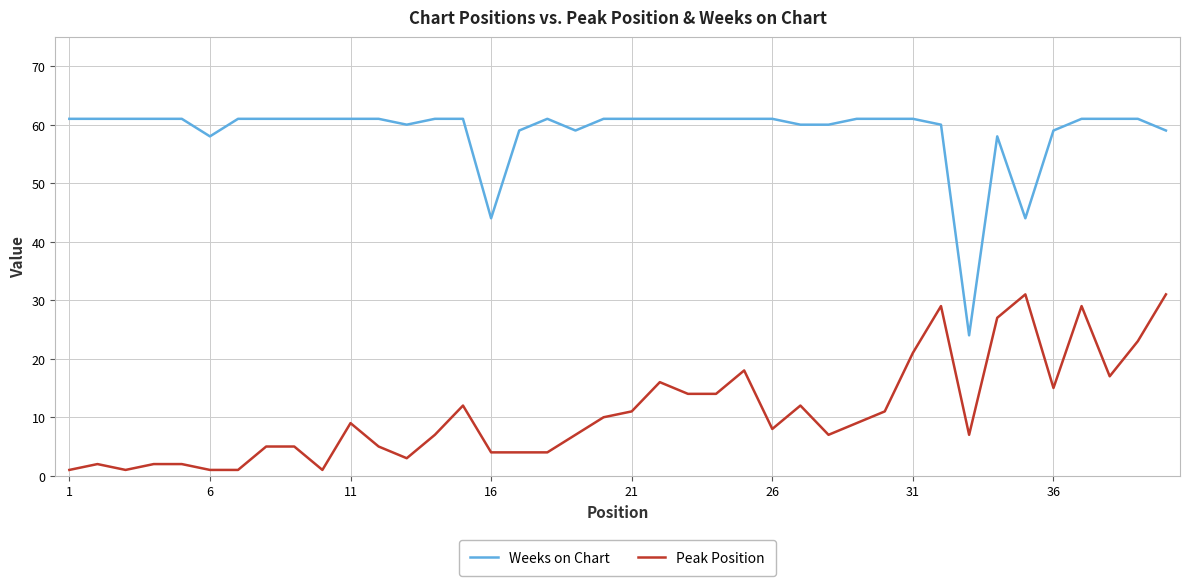

What is the lowest value of the Weeks on Chart series?

24